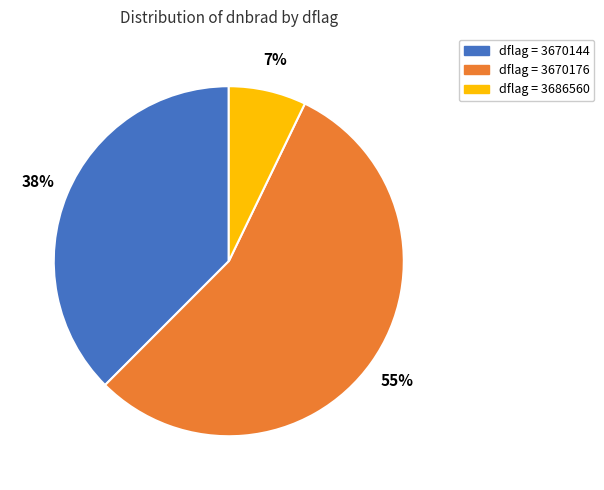

Is there a majority slice in this chart?

Yes